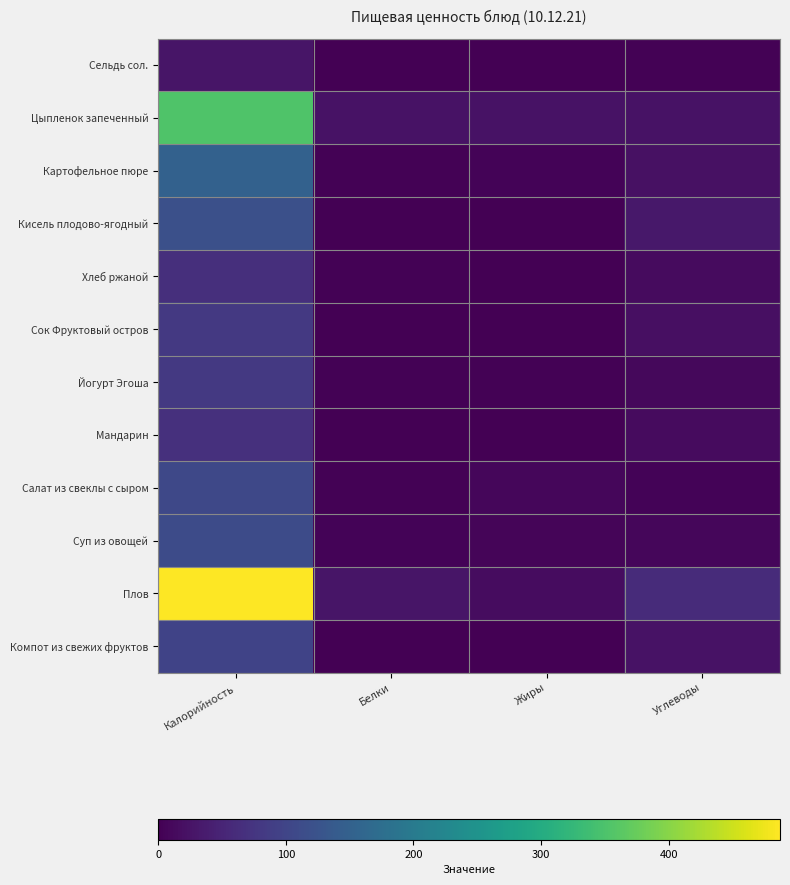

How many distinct data groups are displayed?

12